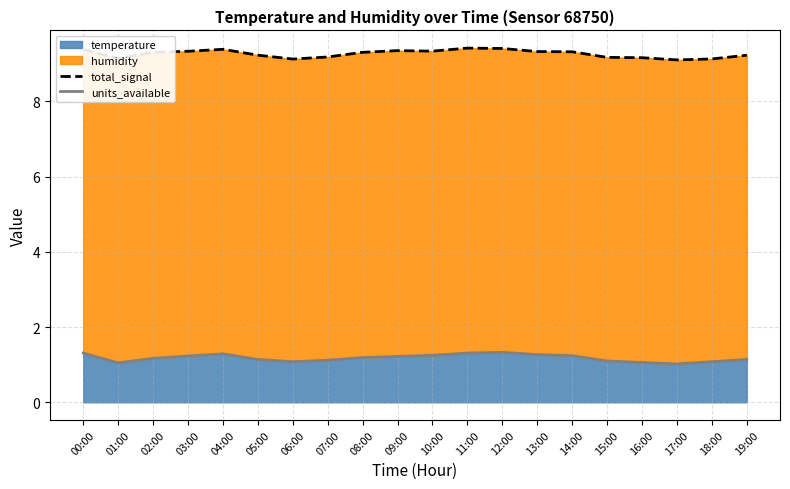

What is the label of the 2nd point from the left?

01:00